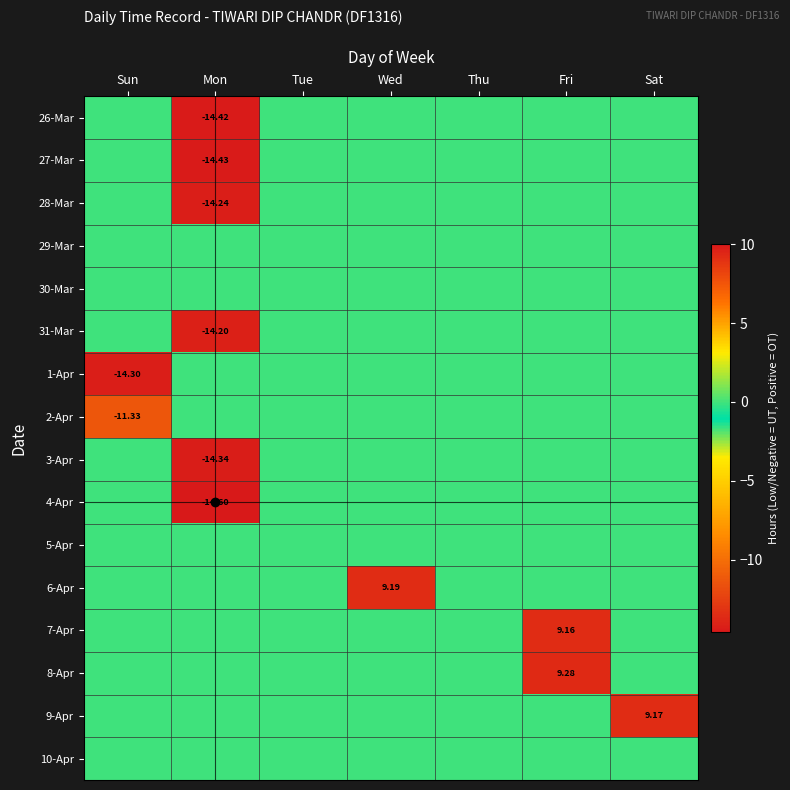

Which category has the lowest value across all series?

Mon